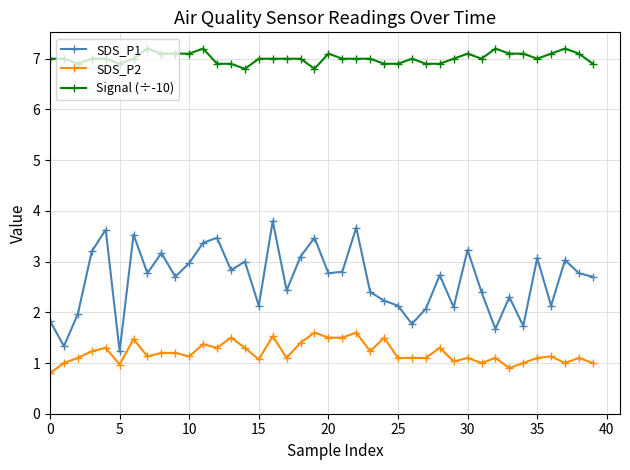

List the series in order of their peak value, lowest first.

SDS_P2, SDS_P1, Signal (÷-10)